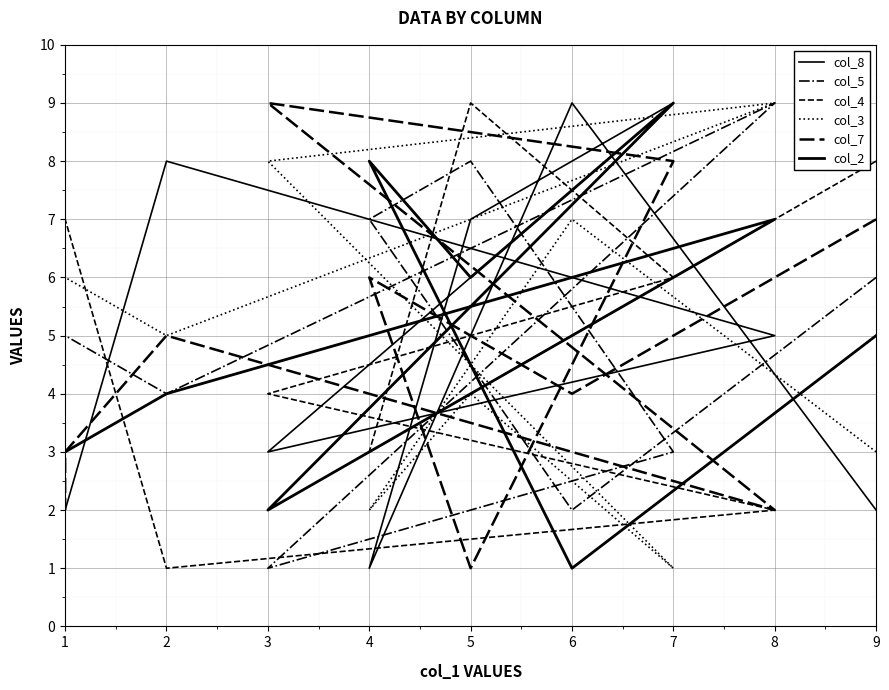

True or false: col_2 and col_4 intersect in this chart.

True